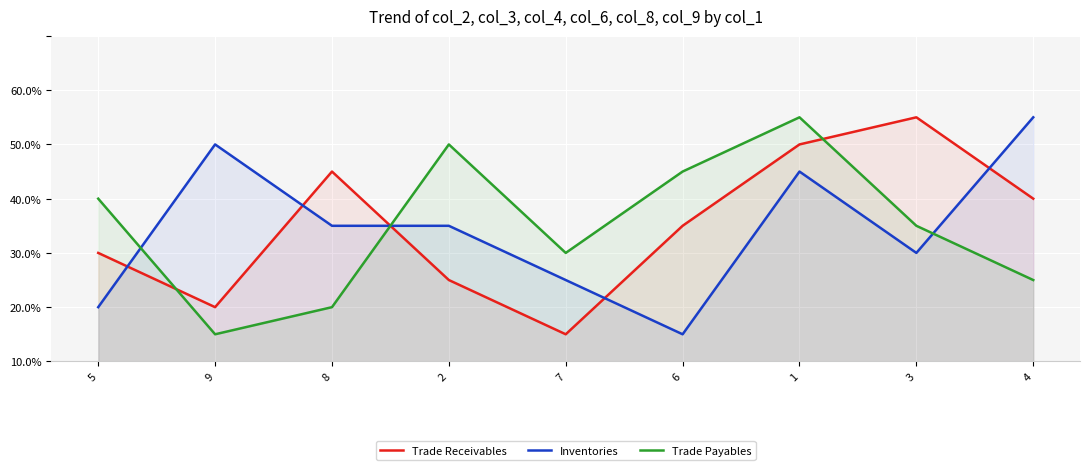

At which label does Trade Payables reach its peak?

1